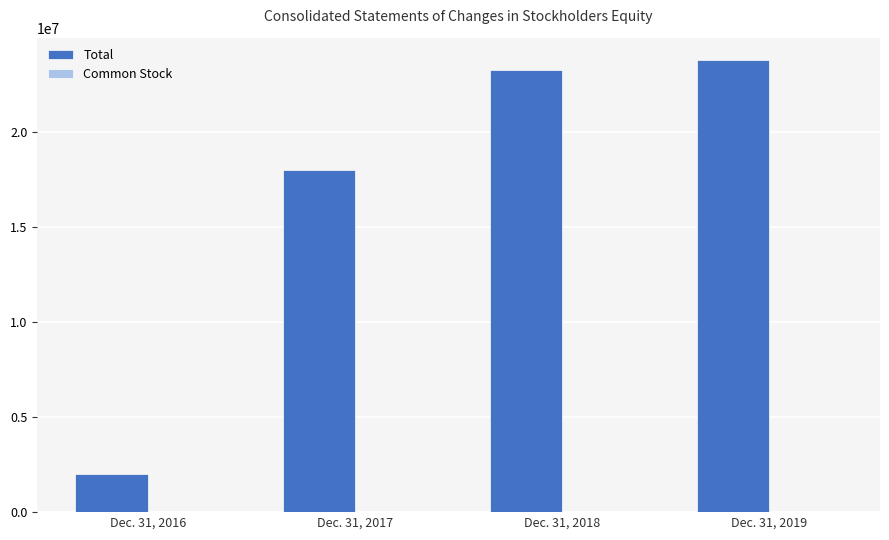

At which label is Total closest to 12894342?

Dec. 31, 2017